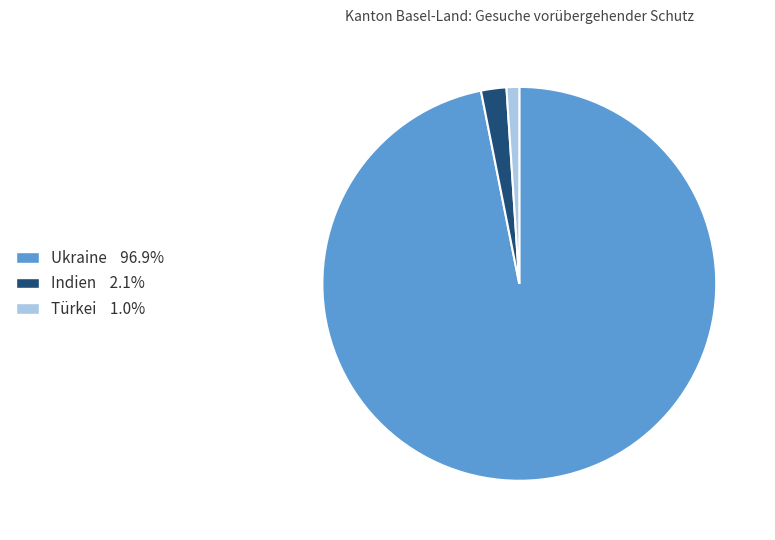

Is the sum of Indien and Türkei greater than half?

No